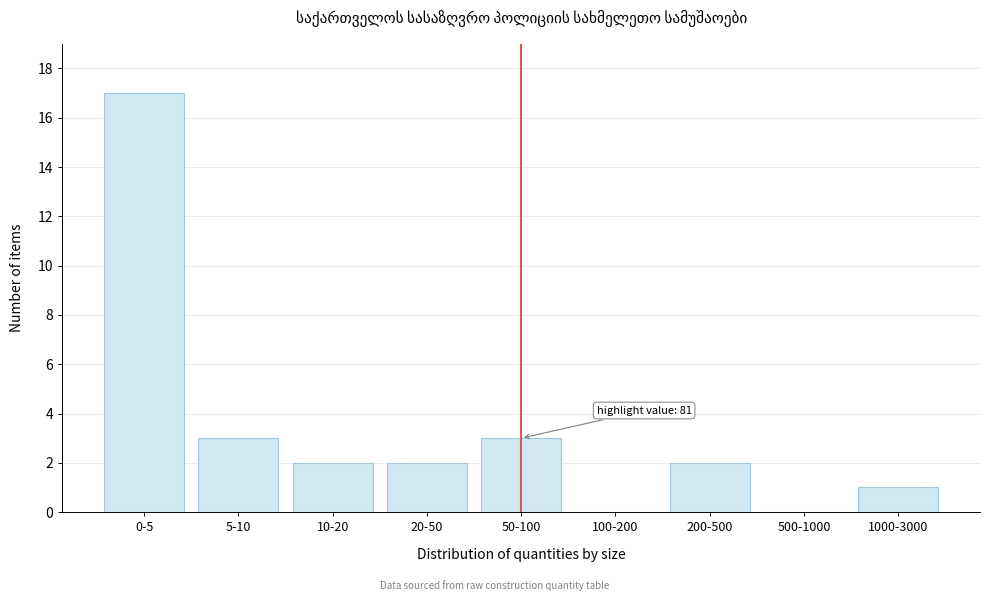

Reading right to left, extract all data points from this chart.

1000-3000=1	500-1000=0	200-500=2	100-200=0	50-100=3	20-50=2	10-20=2	5-10=3	0-5=17